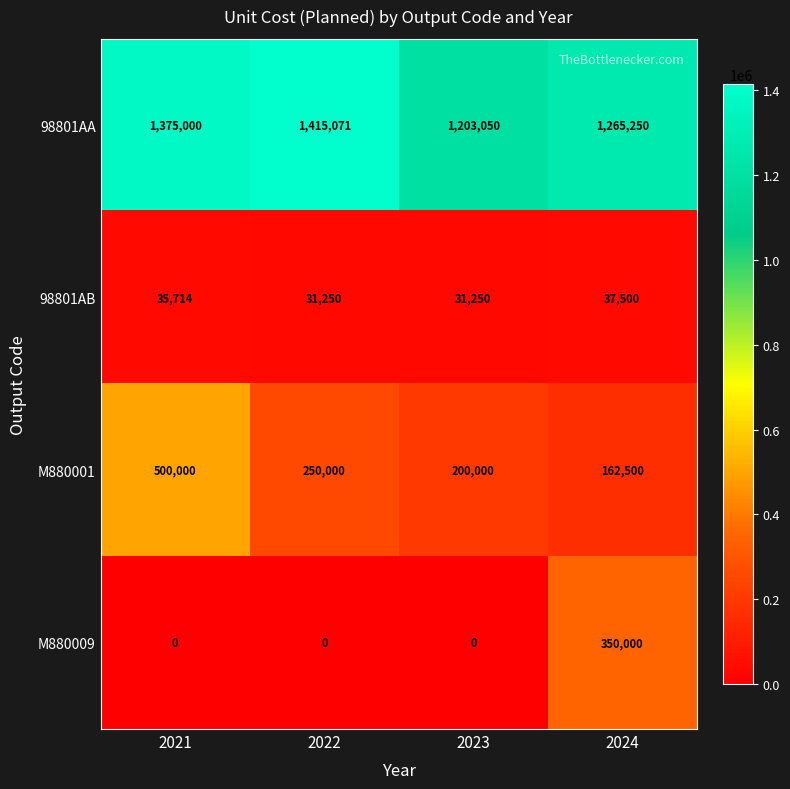

Which series has the largest total across all categories?

98801AA